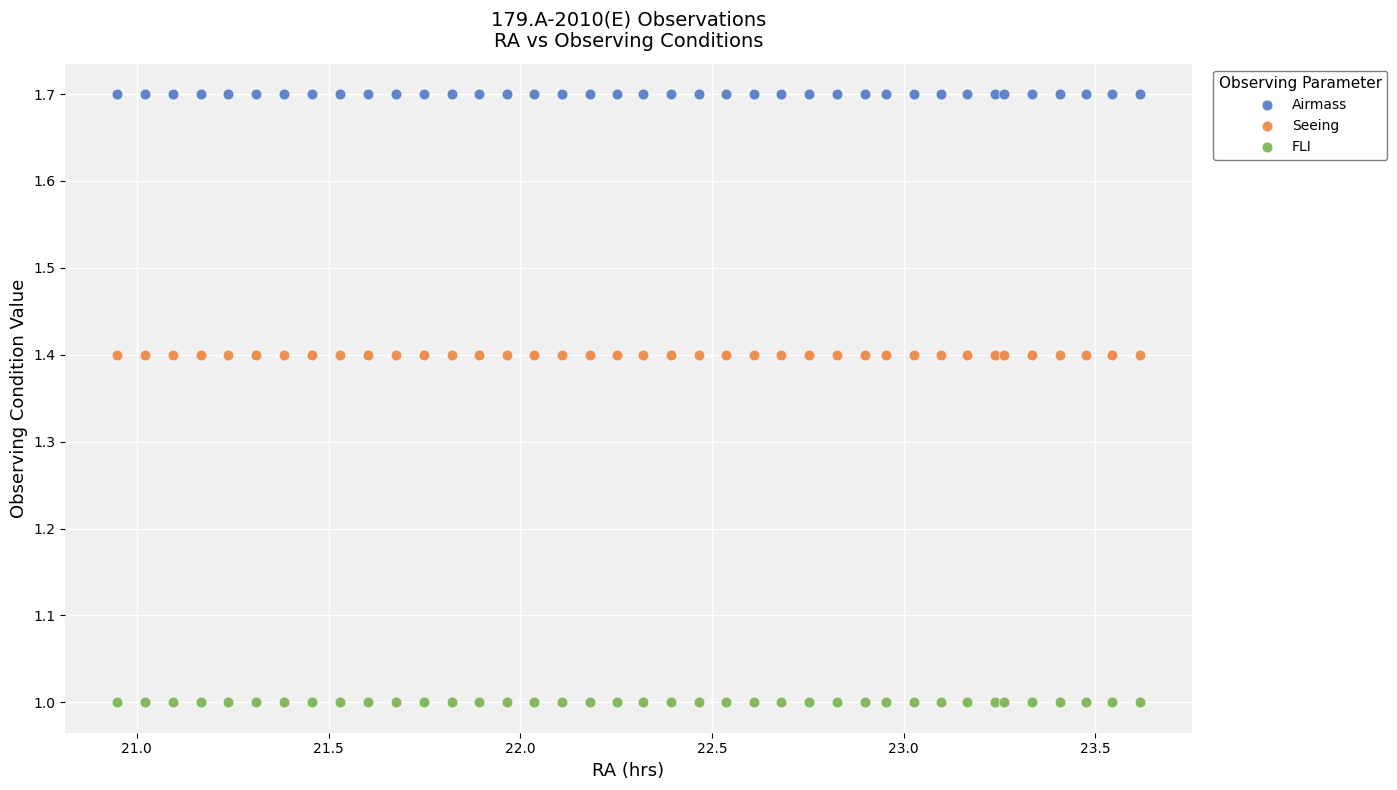

Which series contains the highest Y value?

Airmass